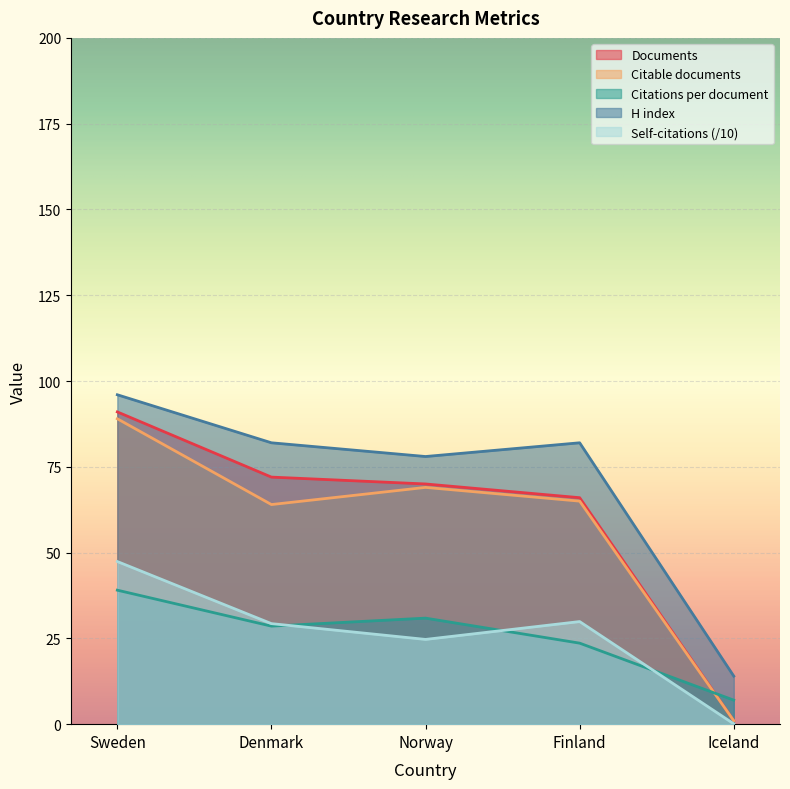

Count the number of categories in the chart.

5